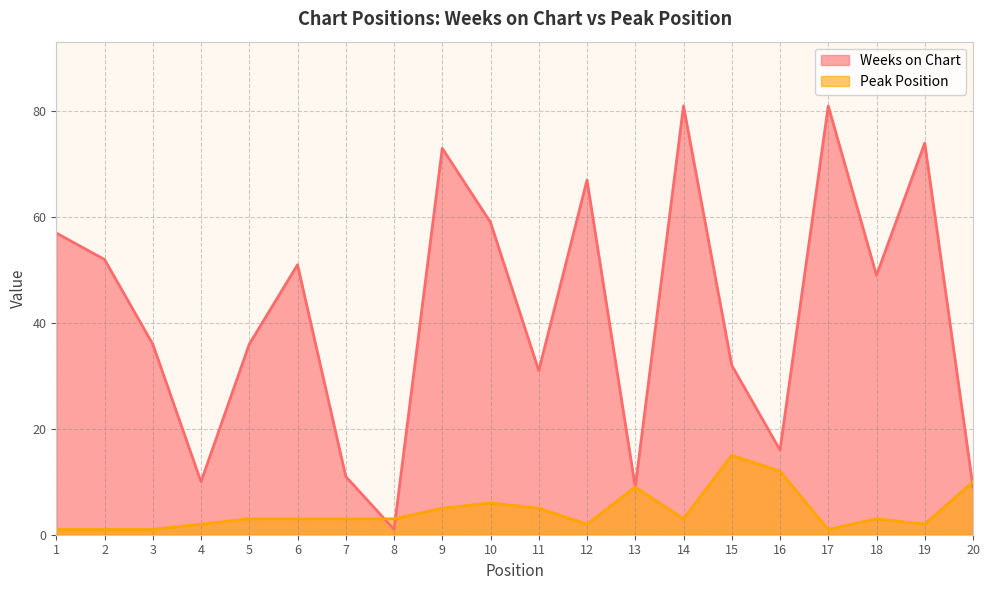

What is the value of the Weeks on Chart point at the 17th from the left?

81